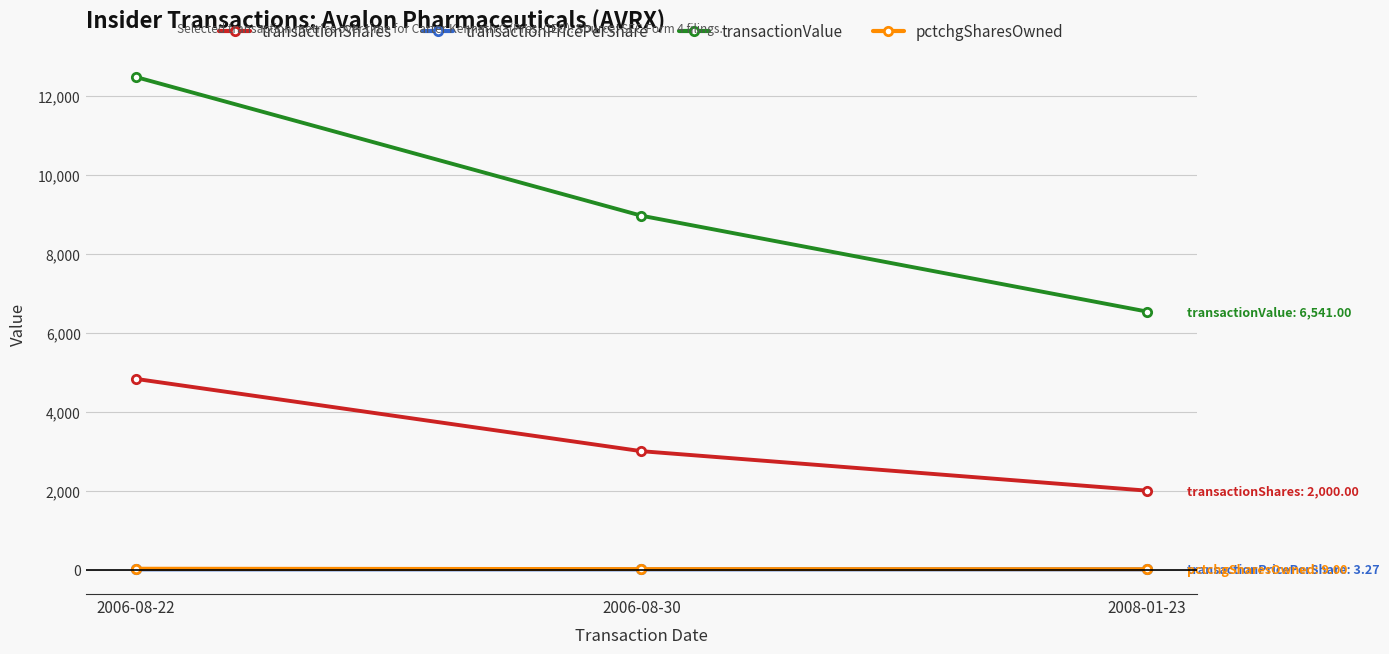

What is the spread (max minus min) of values at 2006-08-30?

8967.0